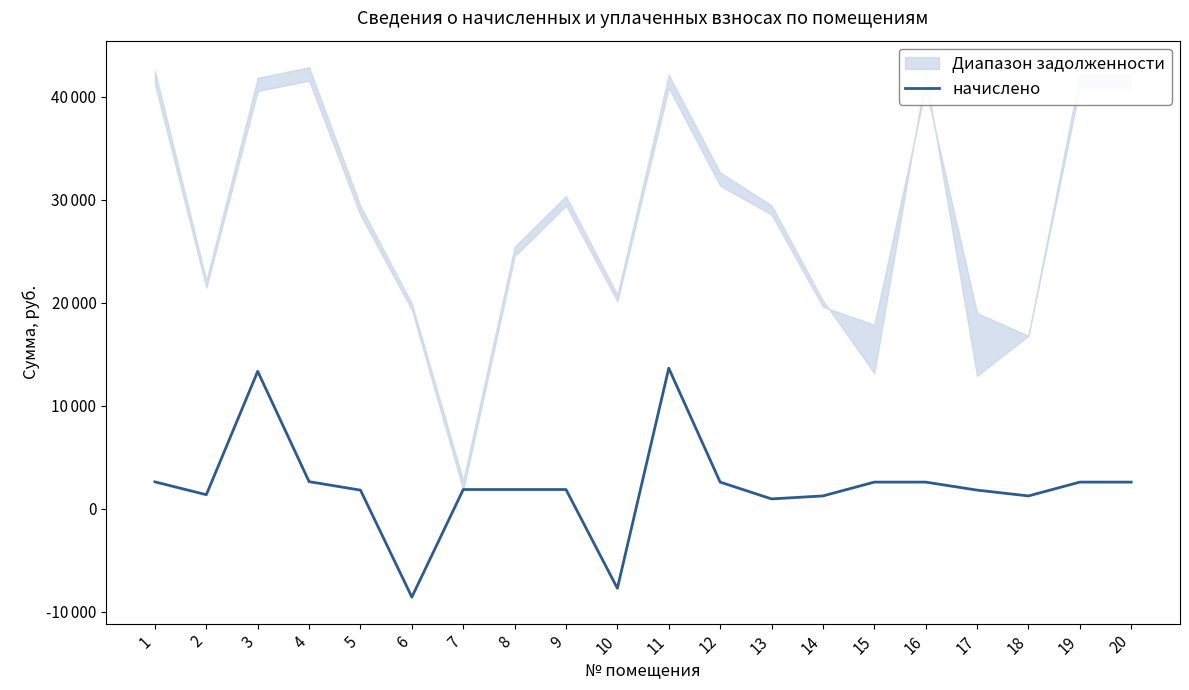

Reading right to left, what are all the values shown in this chart?

20=2581.7	19=2581.7	18=1238.8	17=1804.2	16=2581.7	15=2581.7	14=1238.8	13=948.7	12=2581.7	11=13646.8	10=-7739.4	9=1860.0	8=1860.0	7=1860.0	6=-8590.1	5=1800.5	4=2626.3	3=13343.0	2=1356.7	1=2604.0